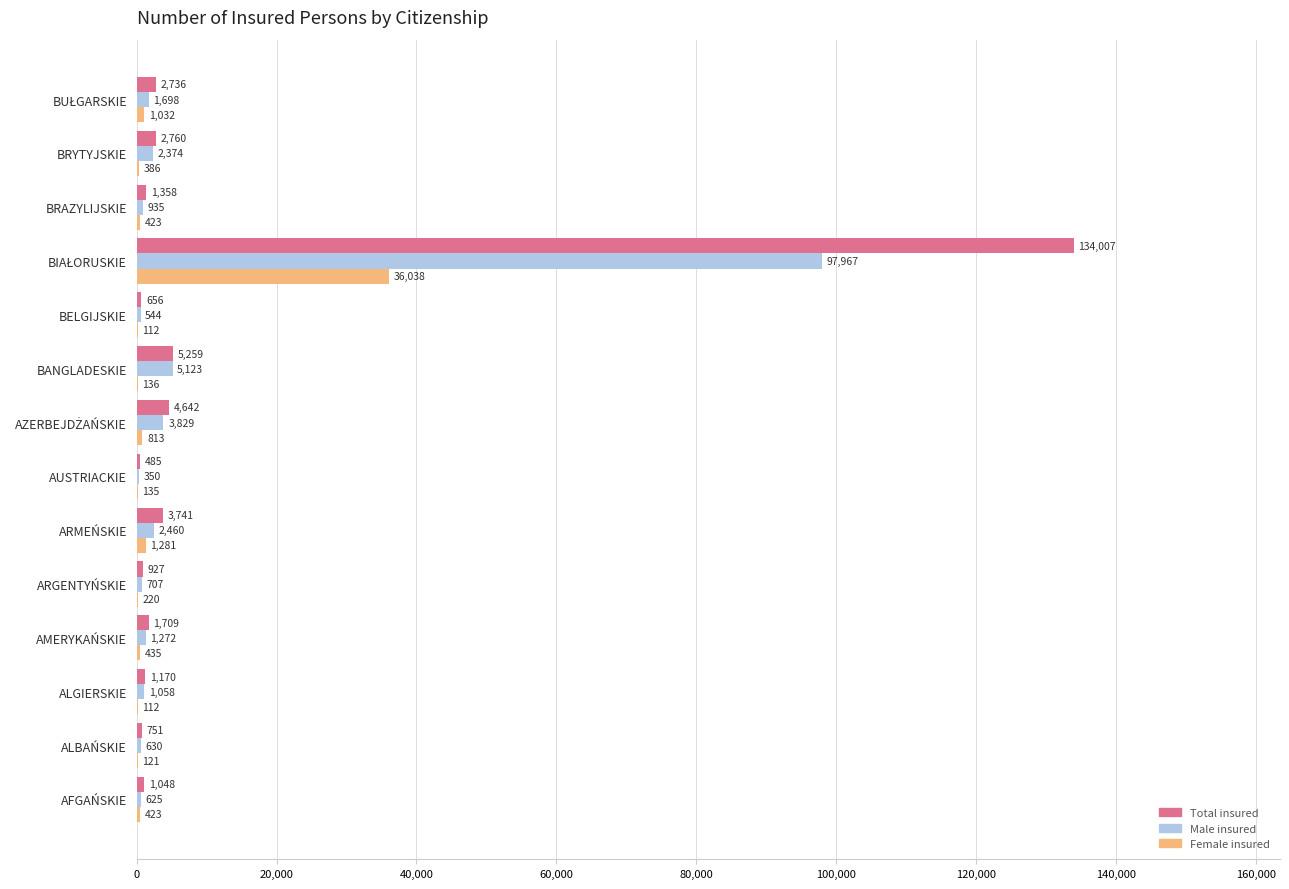

Which series changed the most between BANGLADESKIE and BRYTYJSKIE?

Male insured